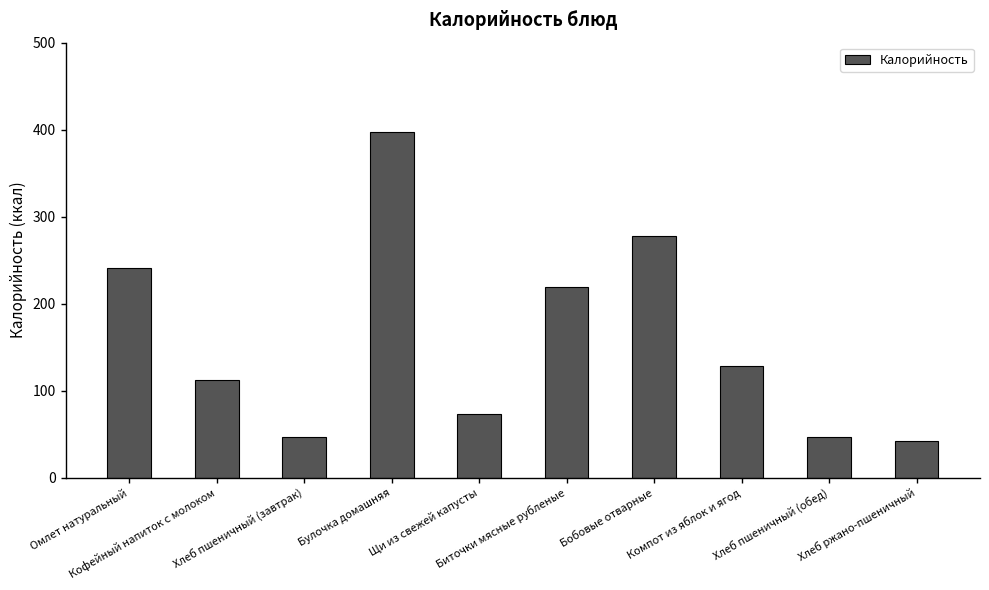

What is the greatest value displayed?

397.6